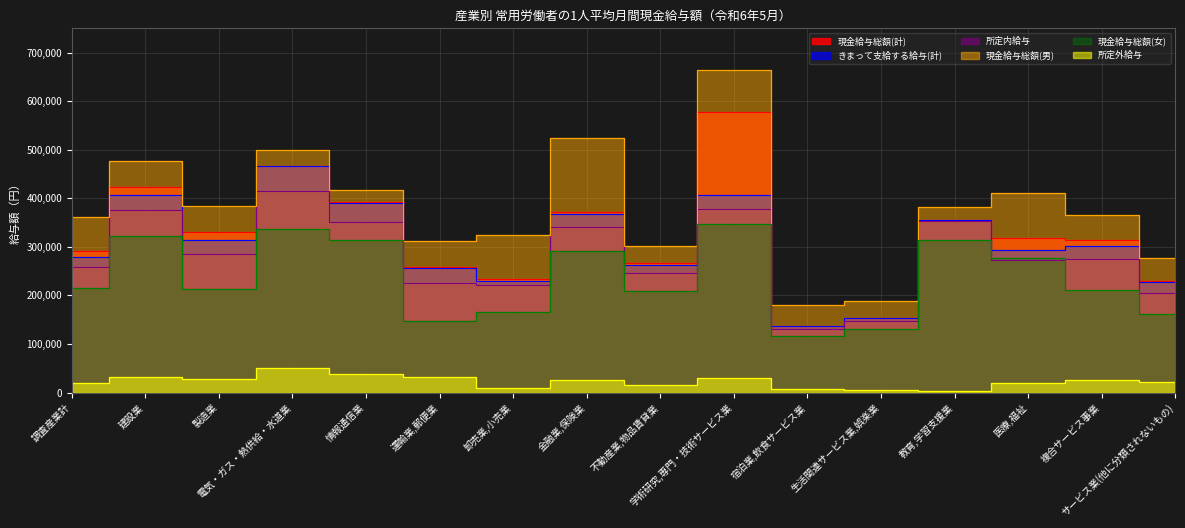

True or false: 現金給与総額(男) has more than 0 points higher than both neighbors.

True